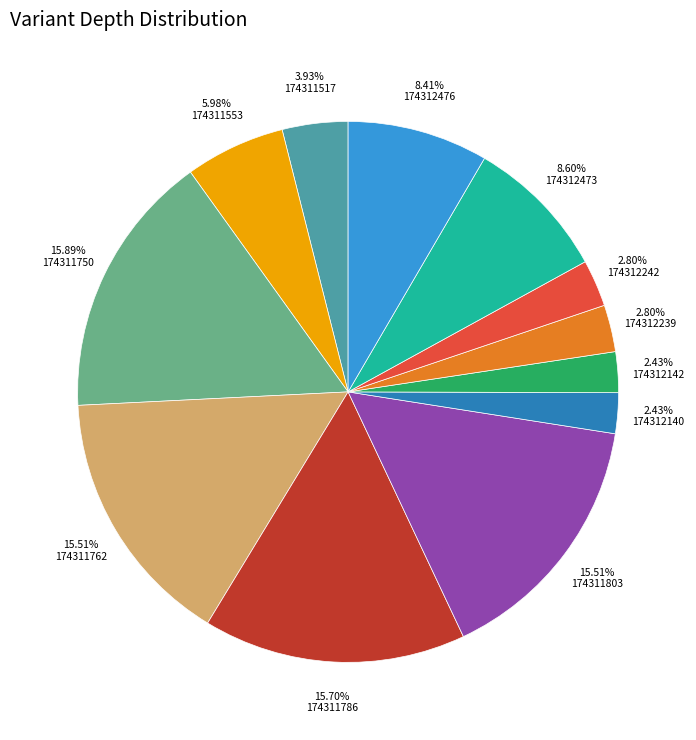

Is there any slice that represents more than half of the pie?

No